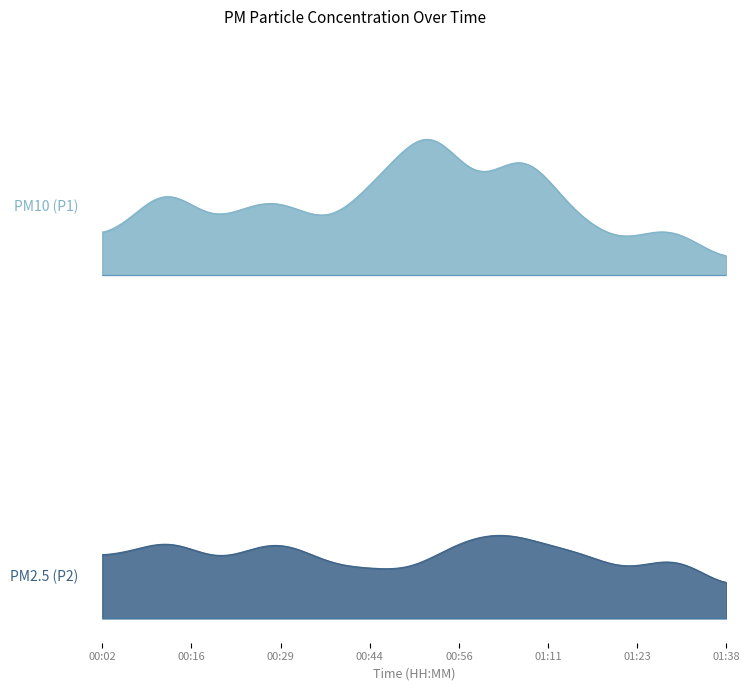

Which series has the largest range (max minus min)?

P1